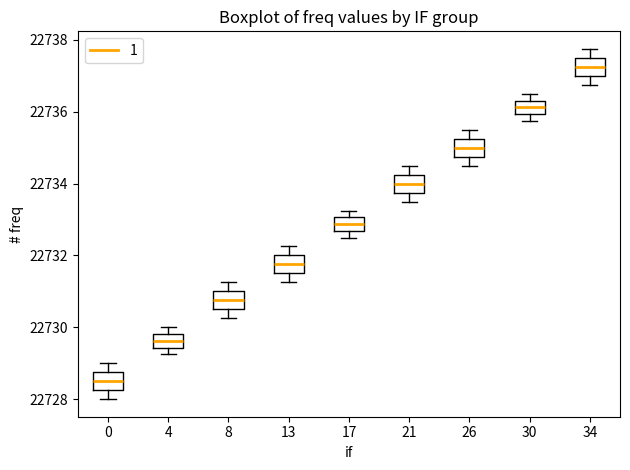

Reading left to right, read every box against the y-axis: the position of its median line, the range the box covers, and the ends of its whiskers. The values are not printed on the chart, so give them approximately, as read against the axis.

0: median 22728.6, box 22728.2 to 22728.8, whiskers 22728.0 to 22729.0
4: median 22729.6, box 22729.4 to 22729.8, whiskers 22729.2 to 22730.0
8: median 22730.8, box 22730.6 to 22731.0, whiskers 22730.2 to 22731.2
13: median 22731.8, box 22731.6 to 22732.0, whiskers 22731.2 to 22732.2
17: median 22732.8, box 22732.6 to 22733.0, whiskers 22732.6 (just below the box's lower edge) to 22733.2
21: median 22734.0, box 22733.8 to 22734.2, whiskers 22733.6 to 22734.6
26: median 22735.0, box 22734.8 to 22735.2, whiskers 22734.6 to 22735.6
30: median 22736.2, box 22736.0 to 22736.4, whiskers 22735.8 to 22736.6
34: median 22737.2, box 22737.0 to 22737.6, whiskers 22736.8 to 22737.8